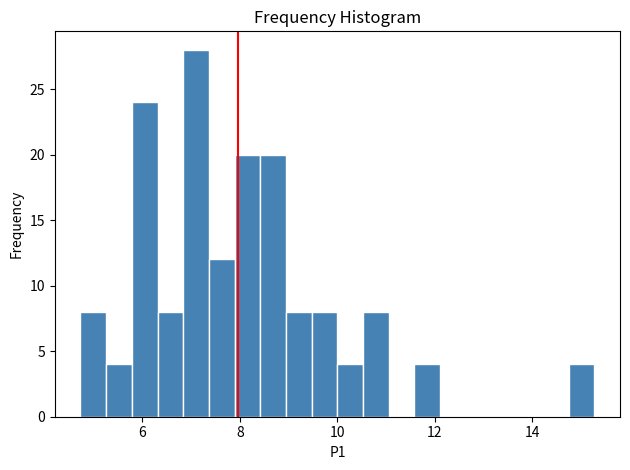

Read against the x-axis, roughly where is the centre of the tallest bar?

7.2